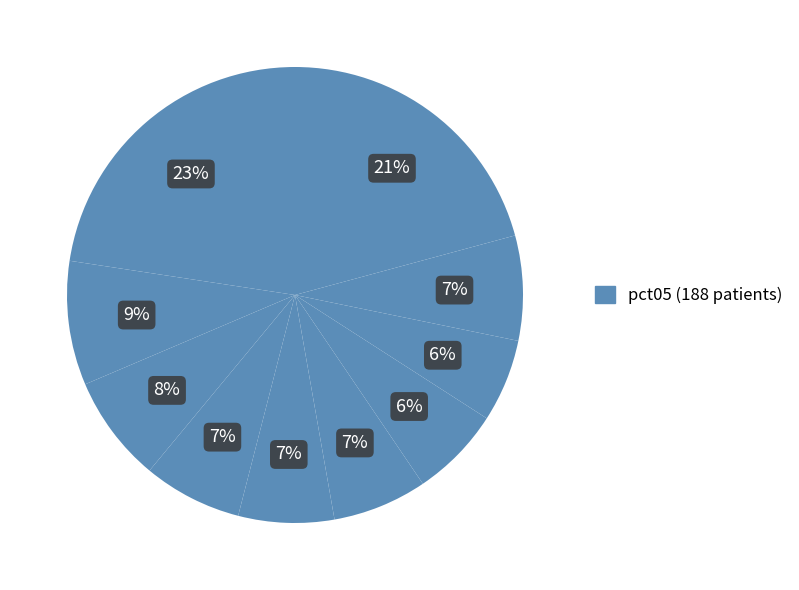

Count the number of slices in the pie.

10